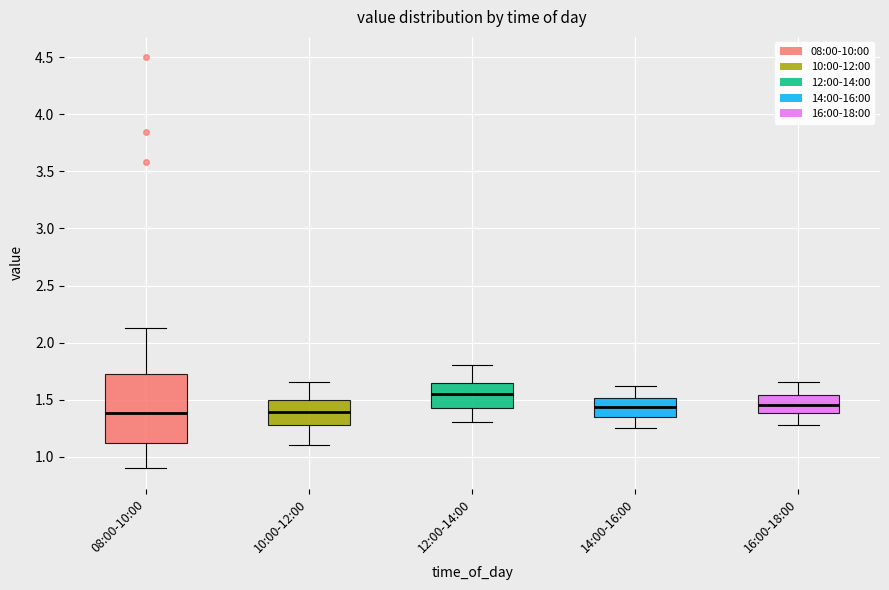

Where does the lower whisker of the box for 14:00-16:00 end on the y-axis? The values are not printed on the chart, so give them approximately, as read against the axis.

1.25